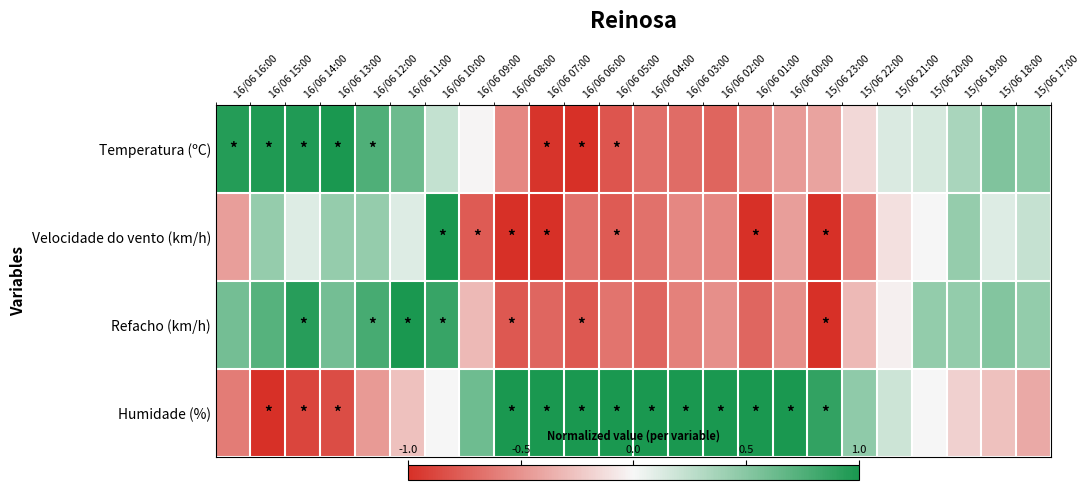

Rank the series by their maximum value, from highest to lowest.

Temperatura (ºC), Velocidade do vento (km/h), Refacho (km/h), Humidade (%)